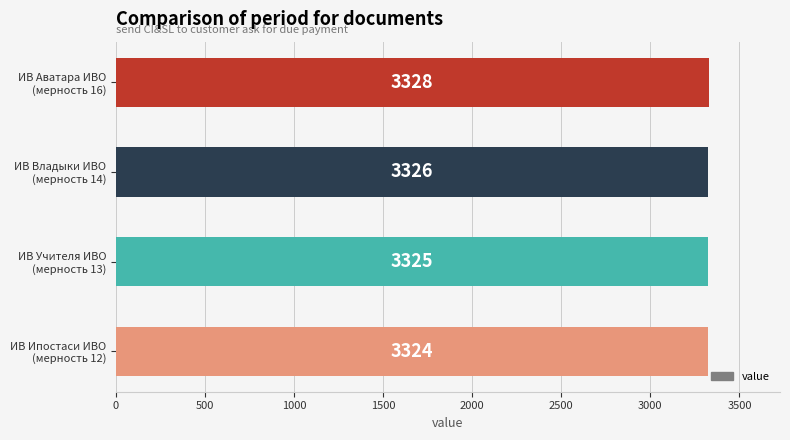

What is the value of the 4th bar from the top?

3324